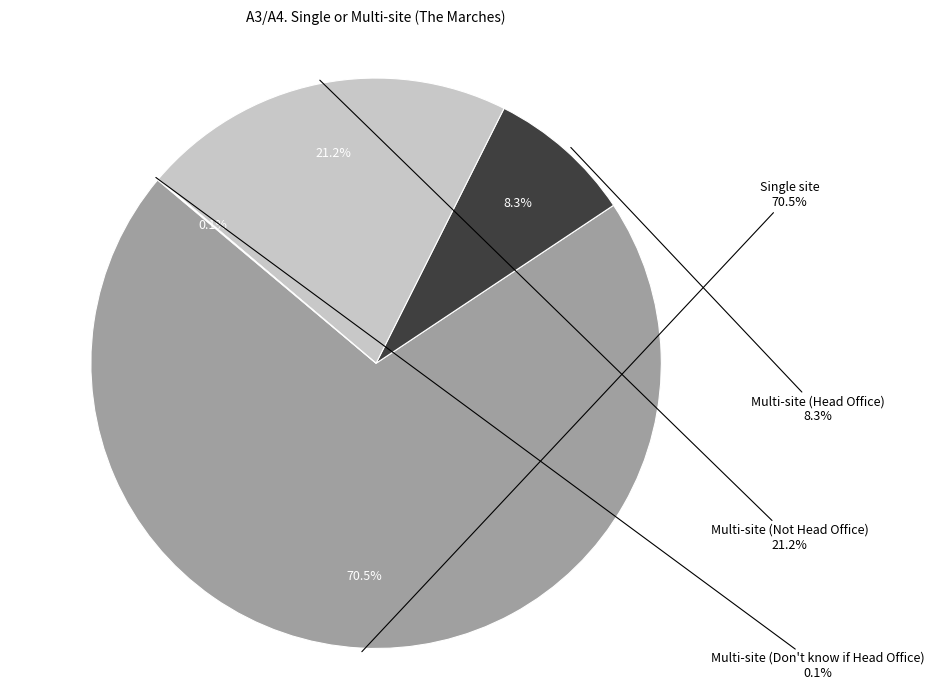

The Single site slice represents 70% of the pie. True or false?

True